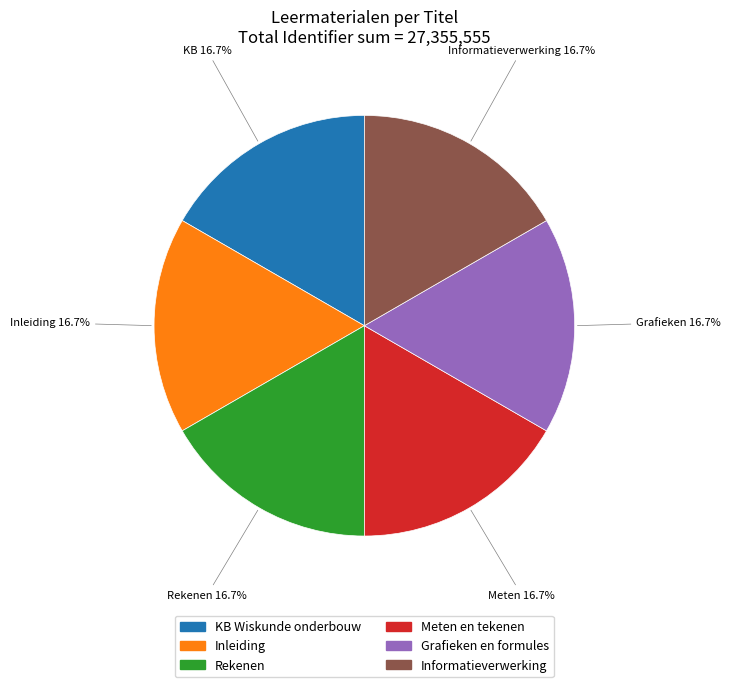

Does Informatieverwerking represent more than half of the total?

No